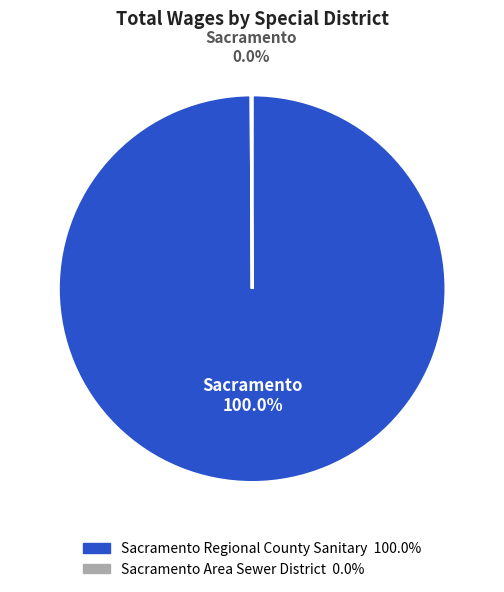

Rank the series at 3 from lowest to highest value.

Sacramento Area Sewer District, Sacramento Regional County Sanitary